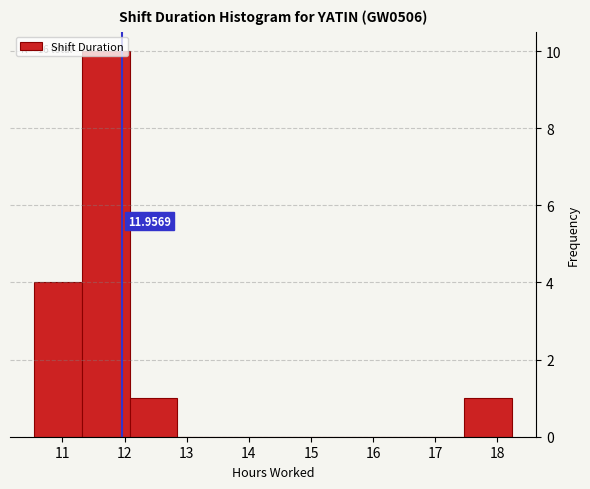

Over which range of the x-axis is the bar tallest?

11.31 to 12.08